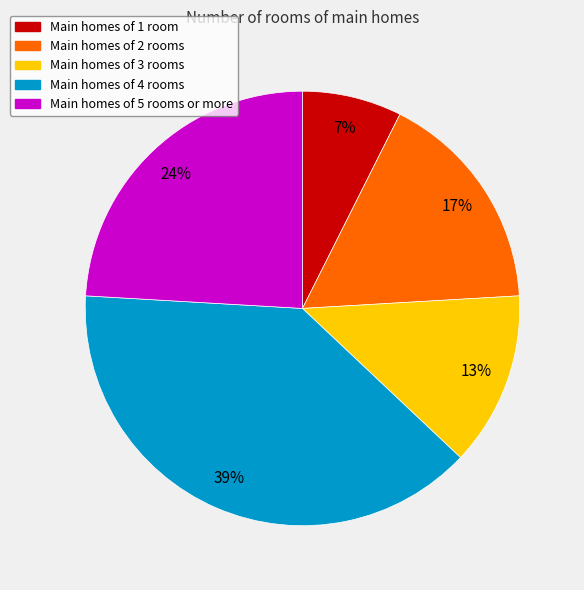

How many slices are in this pie chart?

5